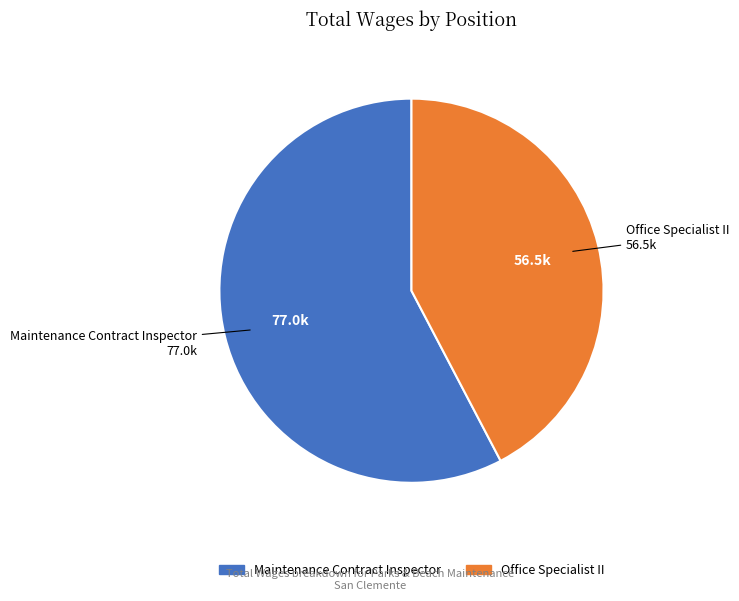

Which has a higher value, Office Specialist II or Maintenance Contract Inspector?

Maintenance Contract Inspector